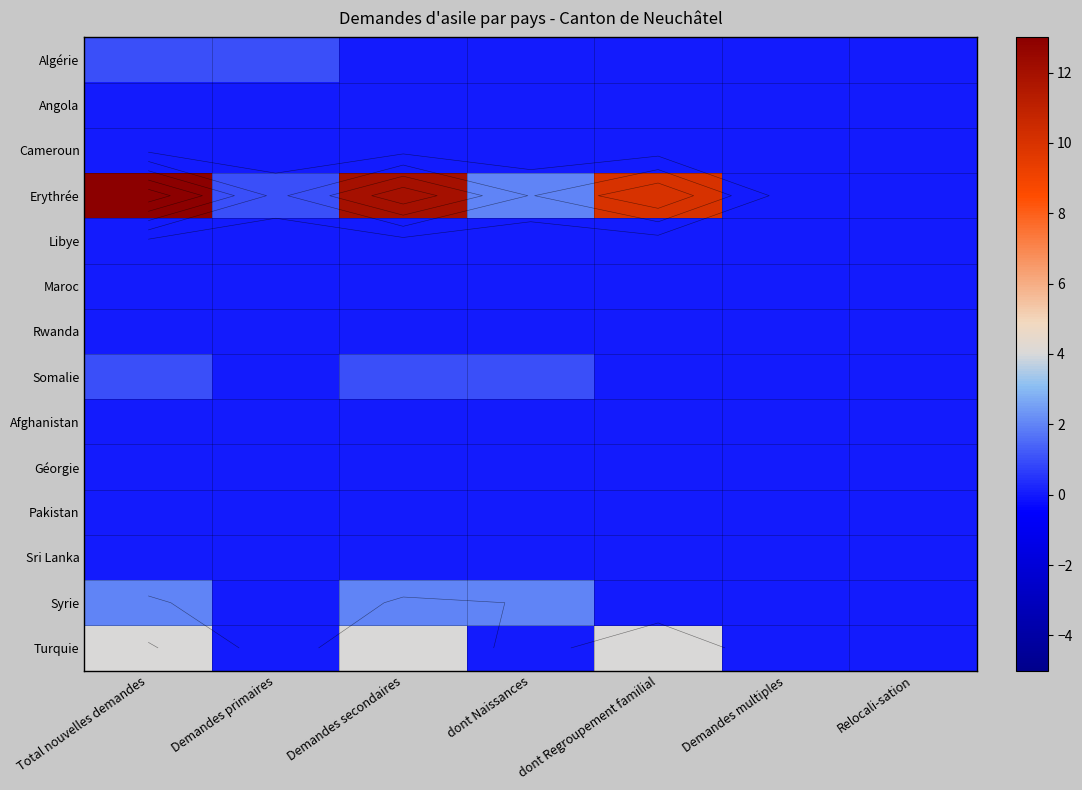

Which series has the largest total across all categories?

Erythrée